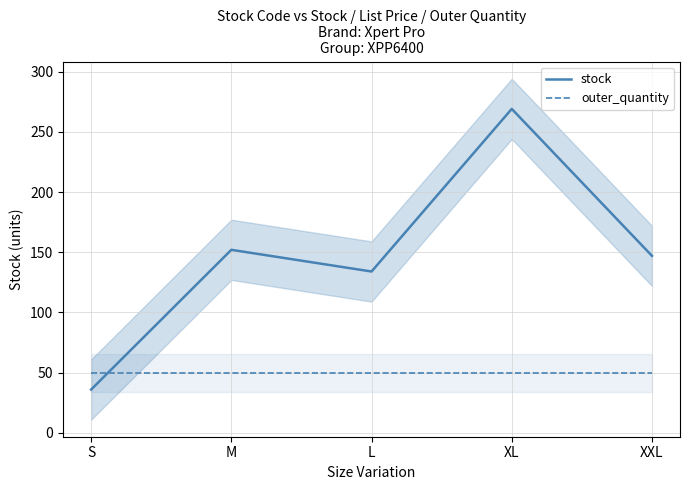

How many times do outer_quantity and stock cross each other?

1